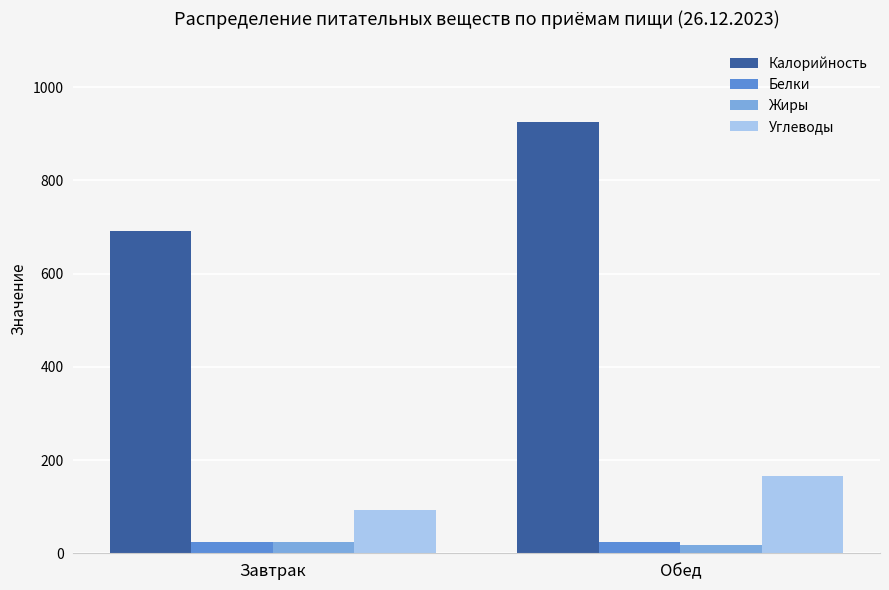

Which category has the highest value across all series?

Обед